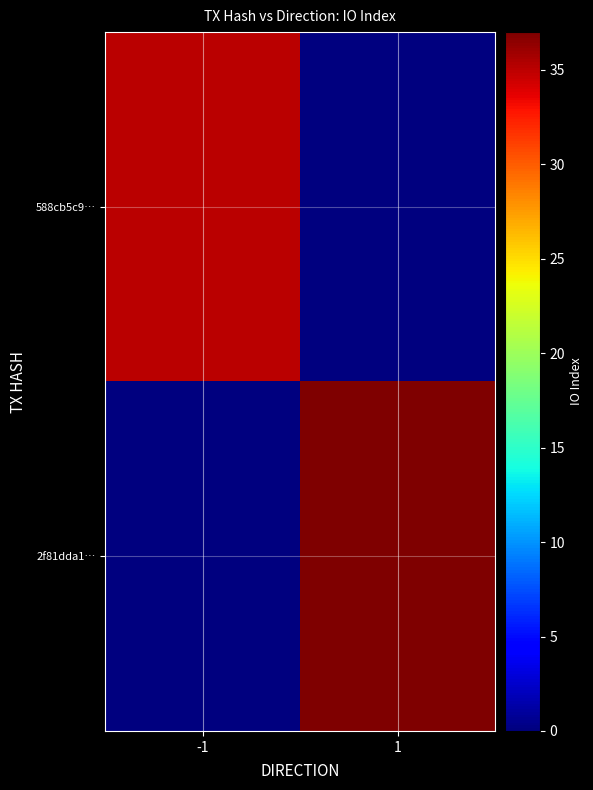

What is the spread (max minus min) of values at 1?

37